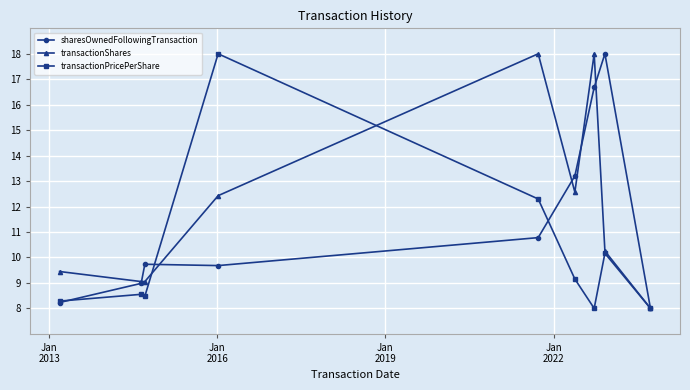

What is the value of the transactionShares point at the 7th from the left?

18.0